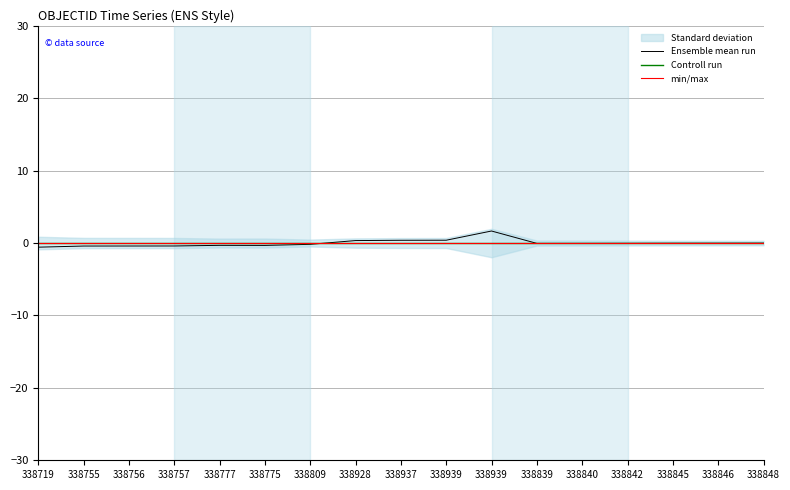

What is the smallest value displayed?

-0.6